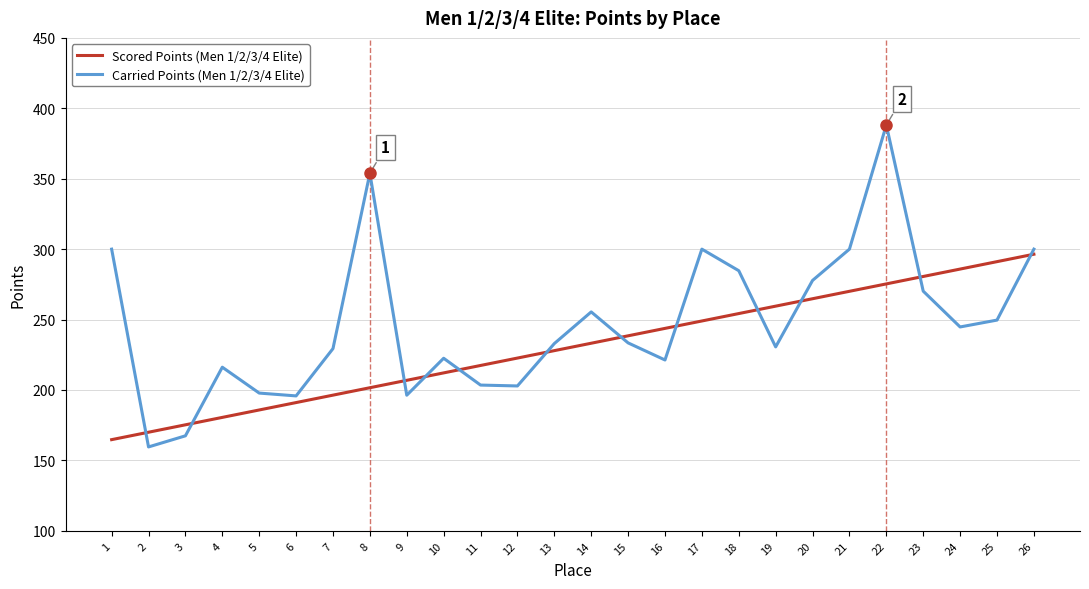

Which series has the widest spread of values?

Carried Points (Men 1/2/3/4 Elite)